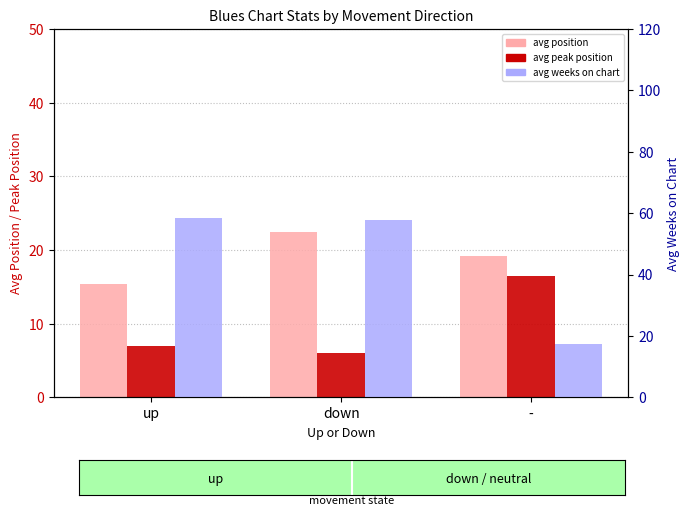

Between - and up, which is larger?

-